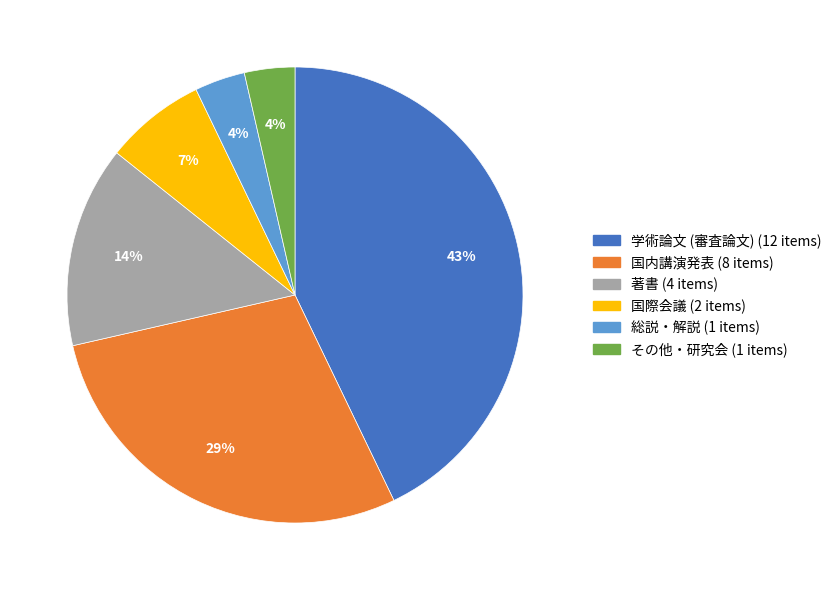

To the nearest percent, what portion does 国際会議 represent?

7%